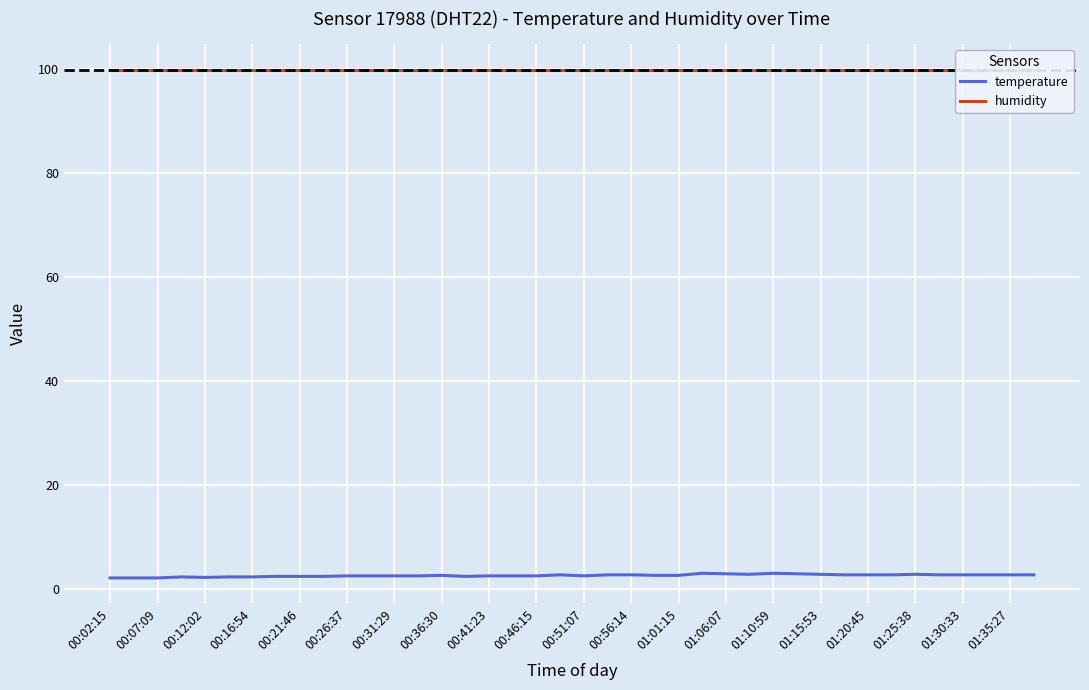

True or false: humidity has more than 0 points higher than both neighbors.

False